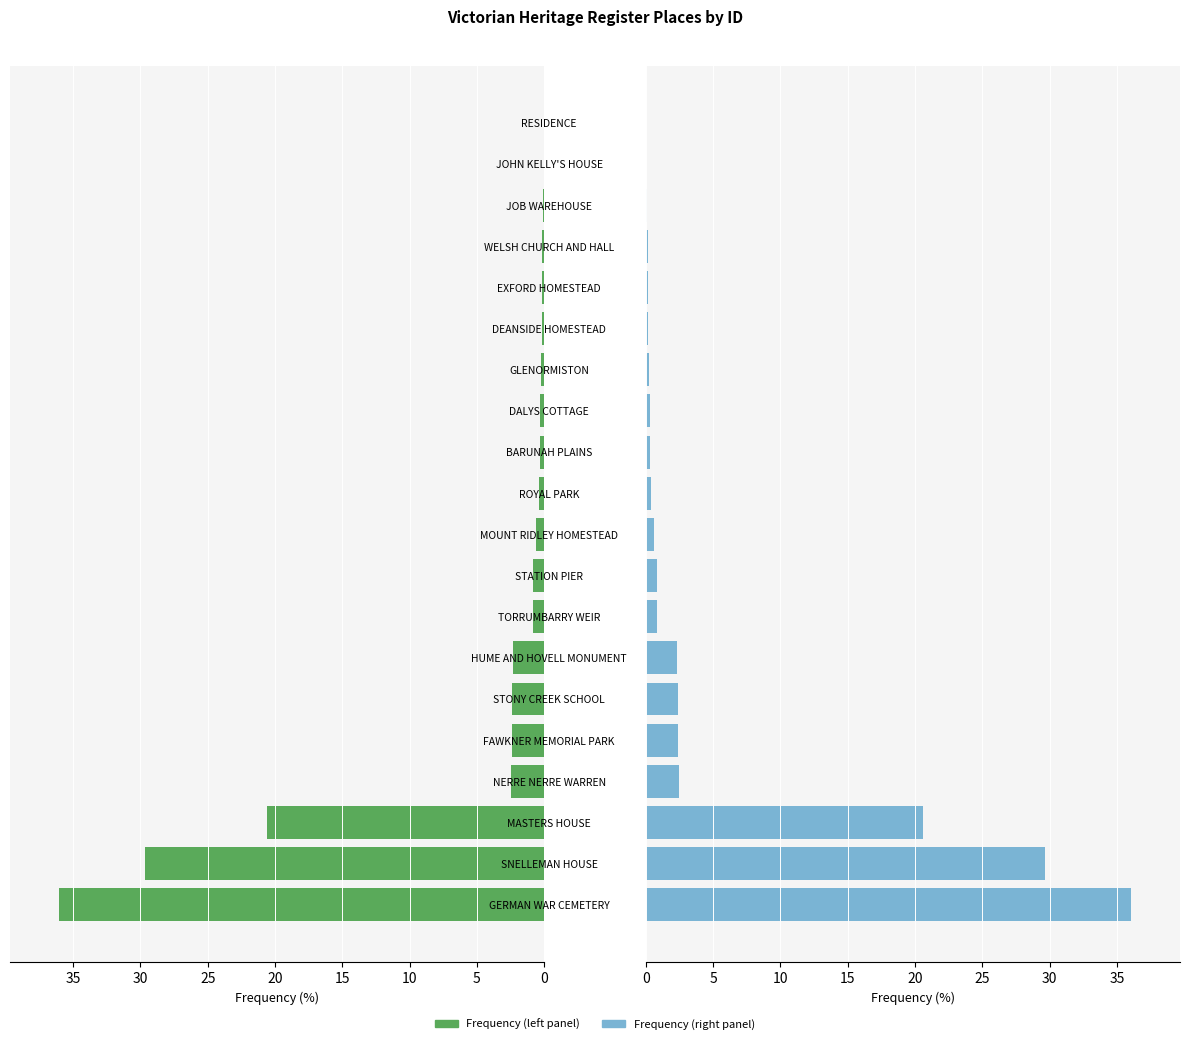

Rank the series at MOUNT RIDLEY HOMESTEAD from highest to lowest value.

Frequency (left), Frequency (right)